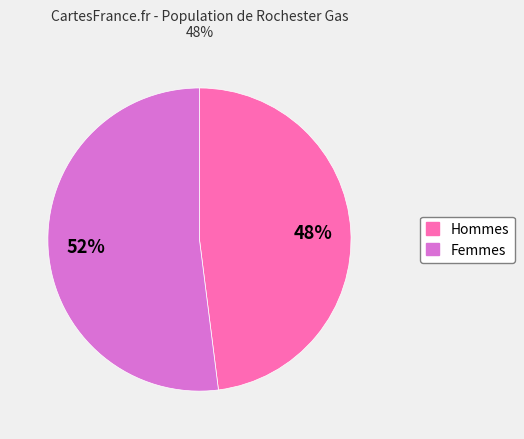

Is there a majority slice in this chart?

Yes